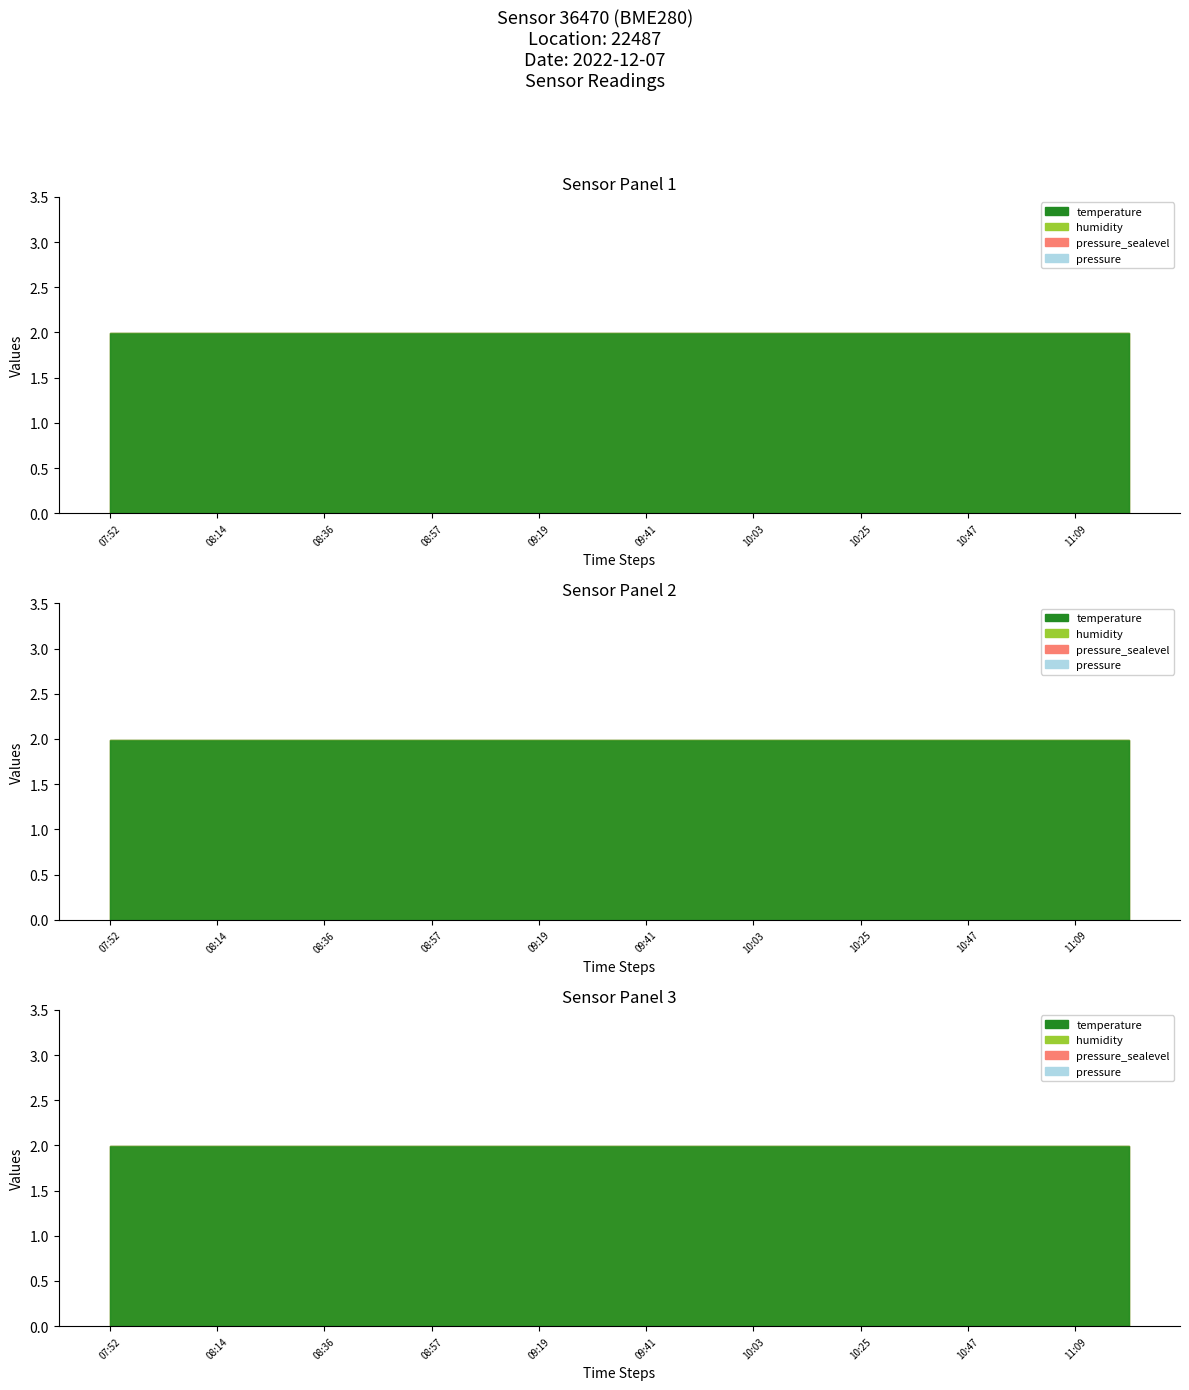

What is the sum of the pressure_sealevel values at 07:52 and 10:58?

4.0